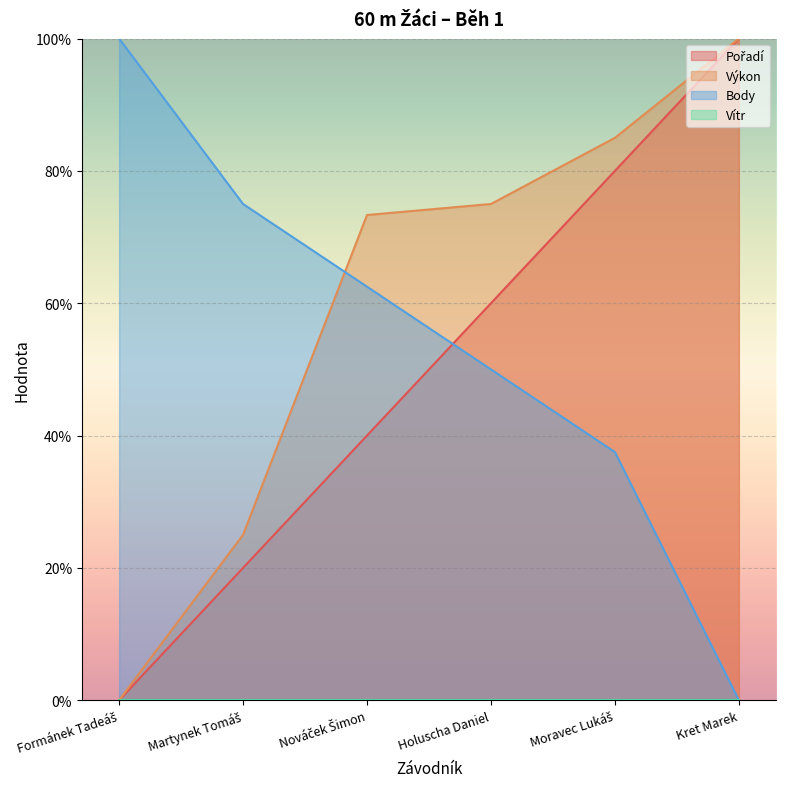

True or false: Výkon has a value of 85.0 at Moravec Lukáš.

True